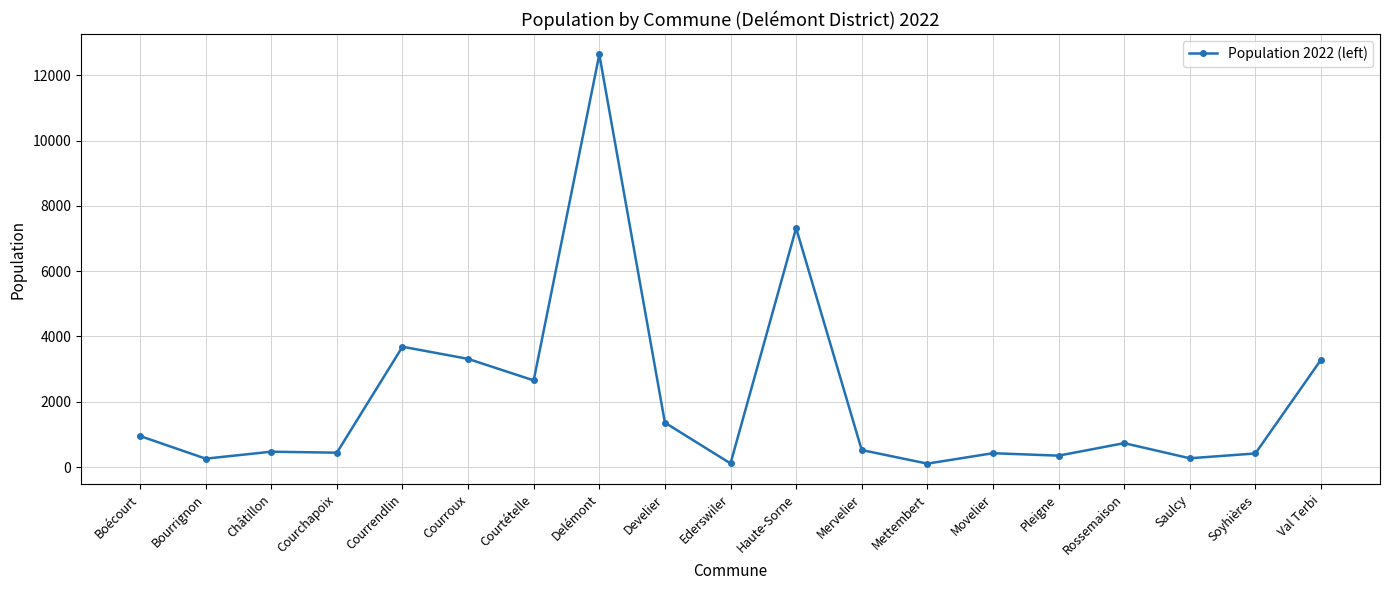

How many values are below 522?

9